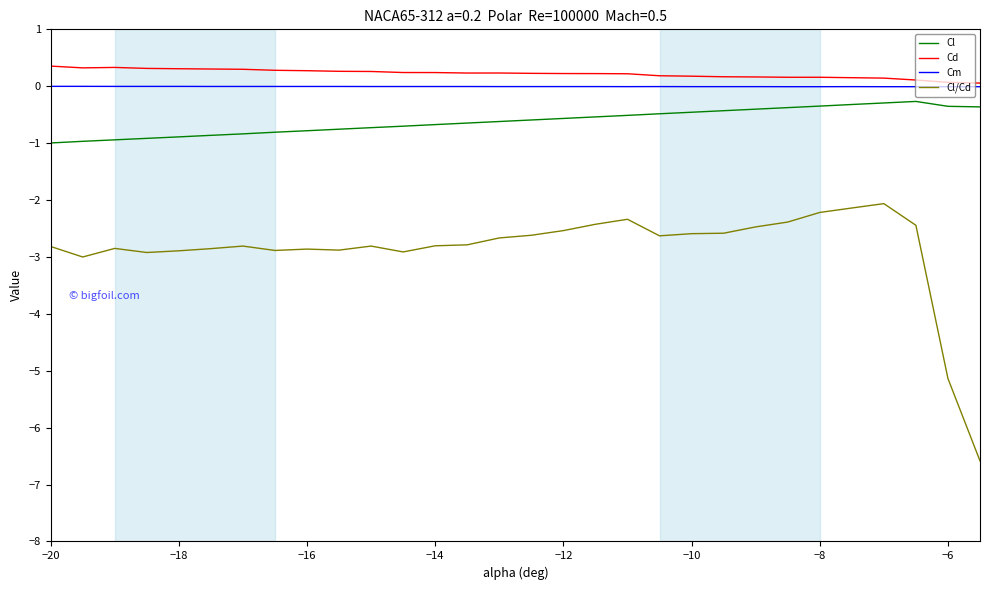

What is the minimum value shown in the chart?

-6.6